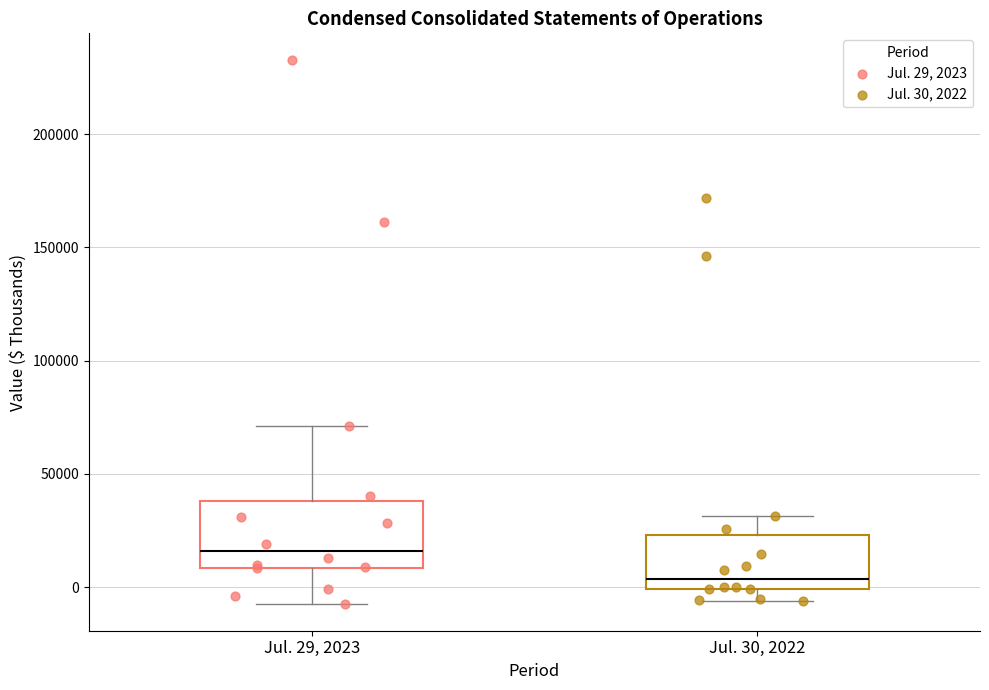

Where does the lower whisker of the box for Jul. 29, 2023 end on the y-axis? The values are not printed on the chart, so give them approximately, as read against the axis.

-5000